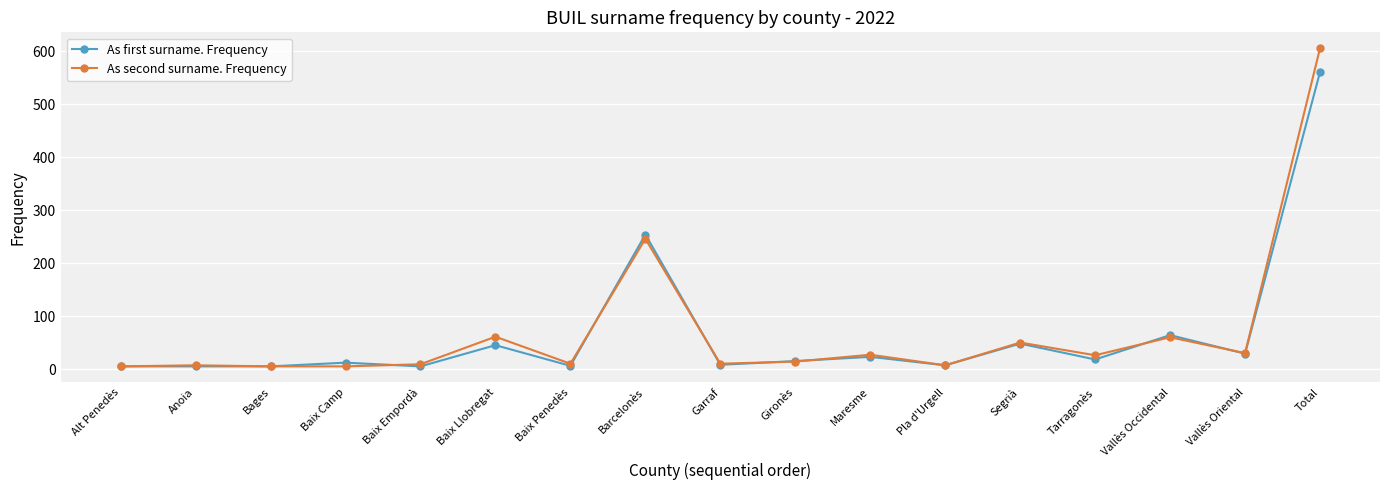

The value of As first surname. Frequency at Maresme is 23. True or false?

True